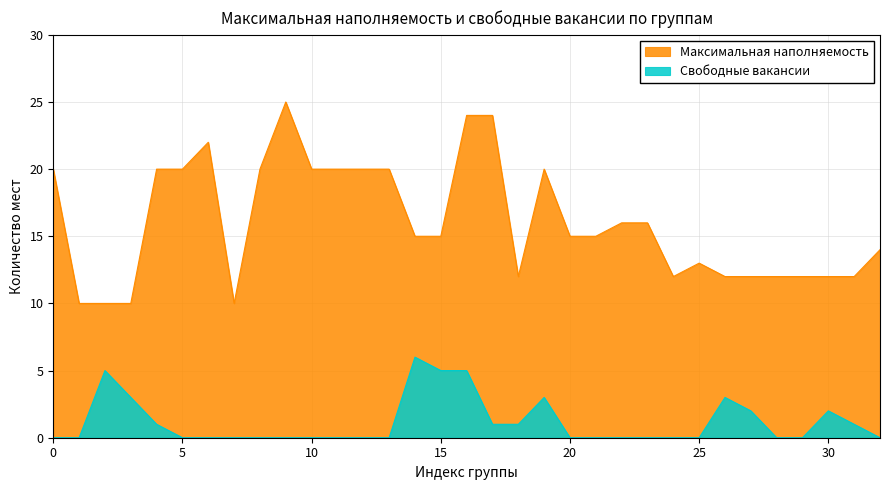

How many values in the Свободные вакансии series exceed 0?

13